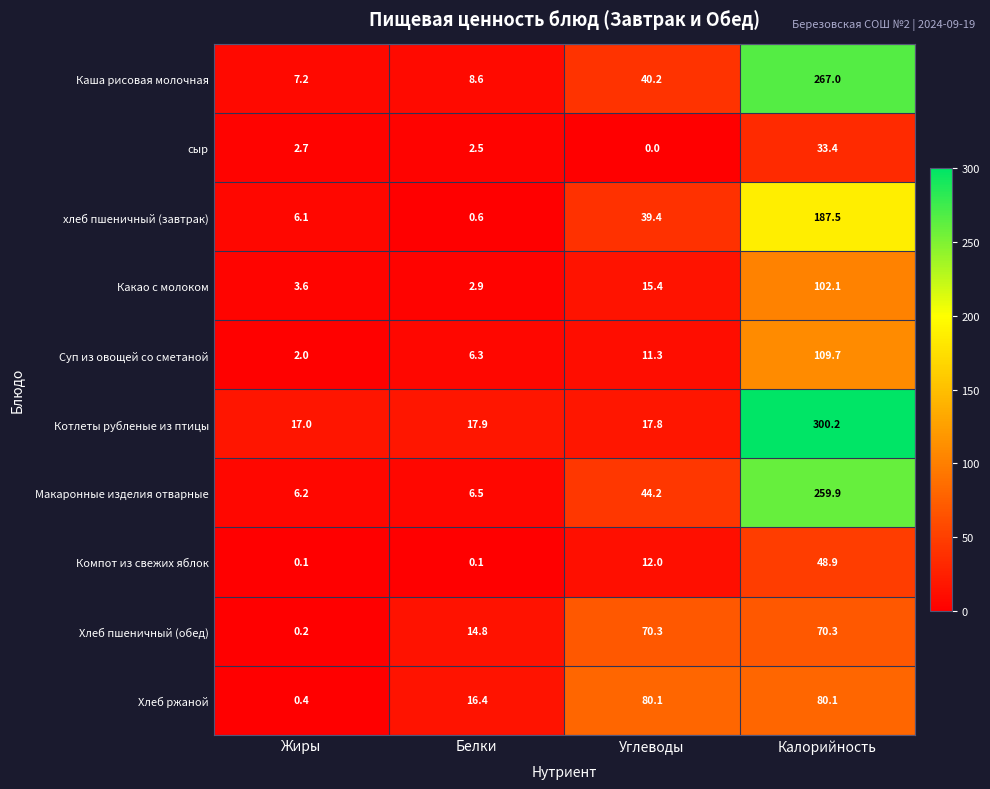

The хлеб пшеничный (завтрак) series shows 8.1 at Жиры. True or false?

False